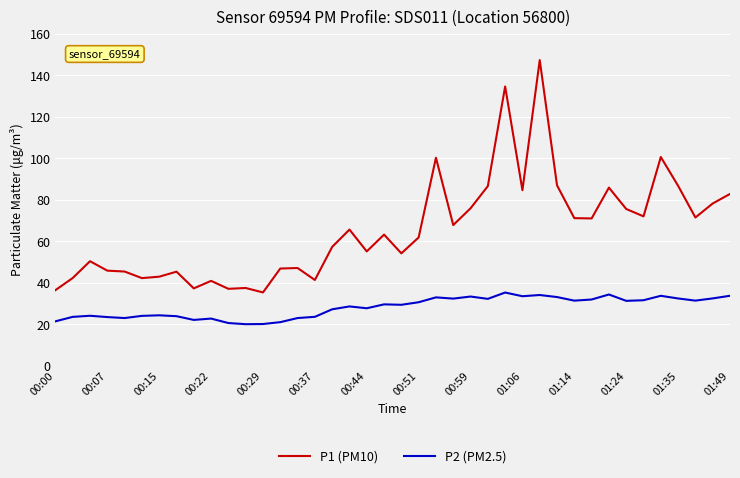

What is the sum of all P1 (PM10) values?

2610.6